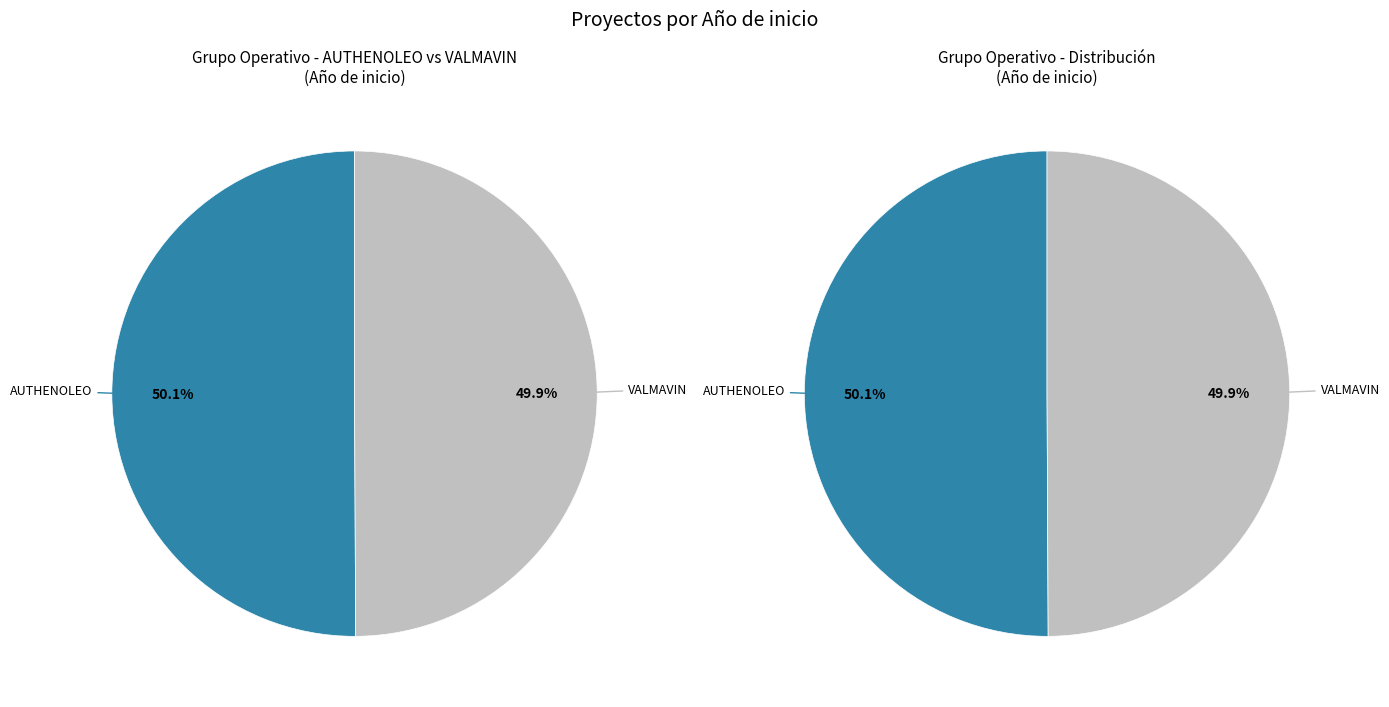

Which slice represents more than half of the pie?

Groupe opérationnel AUTHENOLEO